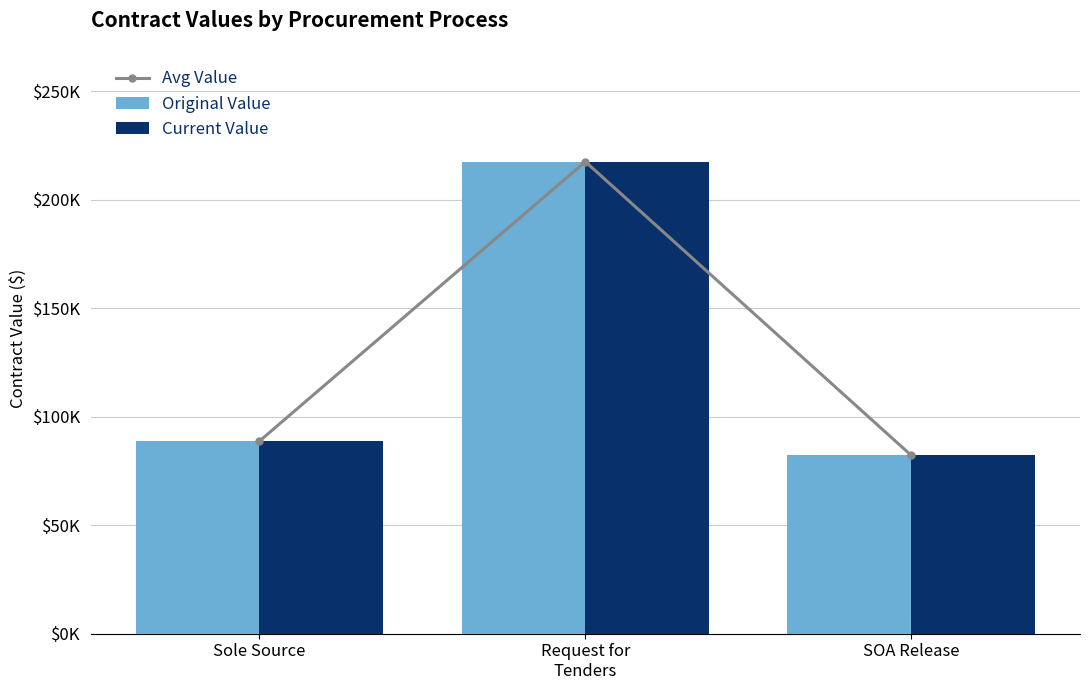

Reading right to left, what are all the values shown in this chart?

Avg Value: SOA Release=82172.0	Request for
Tenders=217469.3	Sole Source=88735.9
Original Value: SOA Release=82172.0	Request for
Tenders=217469.3	Sole Source=88735.9
Current Value: SOA Release=82172.0	Request for
Tenders=217469.3	Sole Source=88735.9